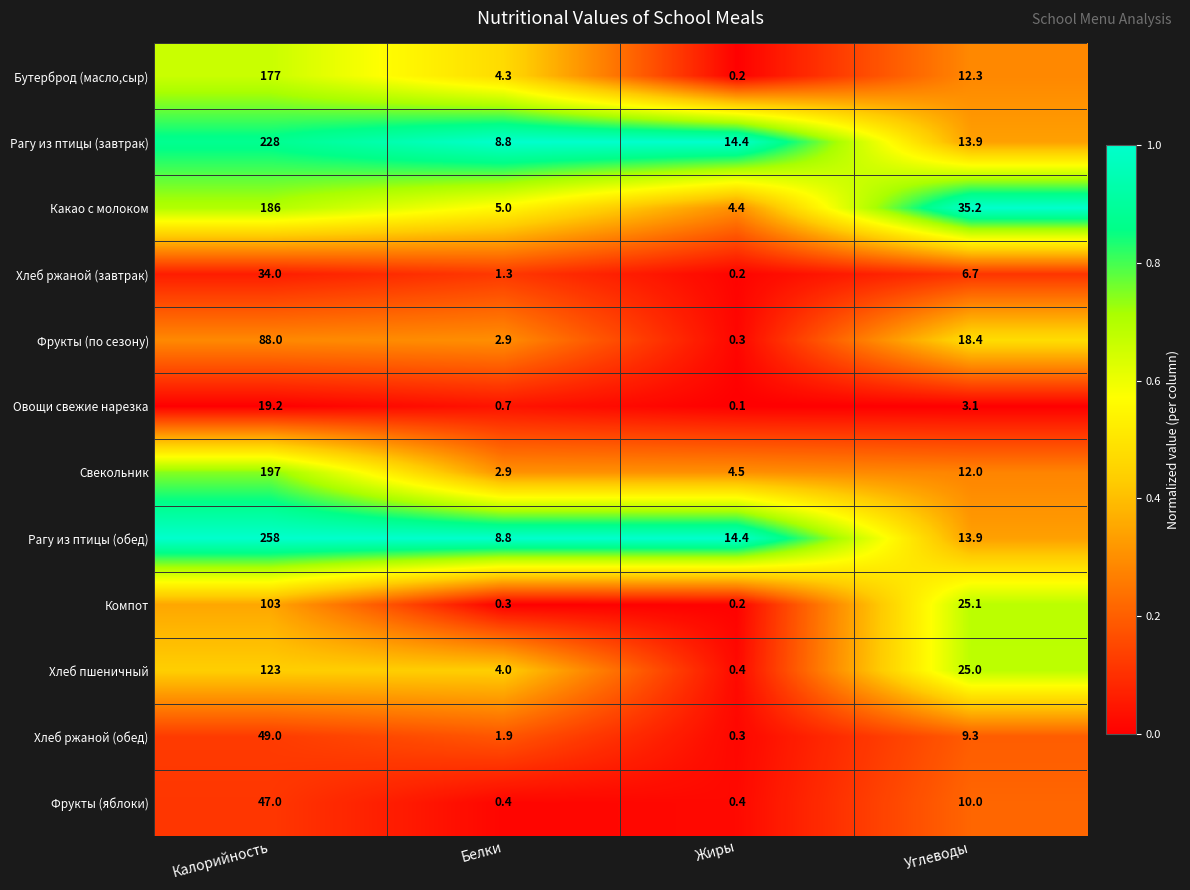

List the labels in order of Какао с молоком value, smallest first.

Жиры, Белки, Углеводы, Калорийность